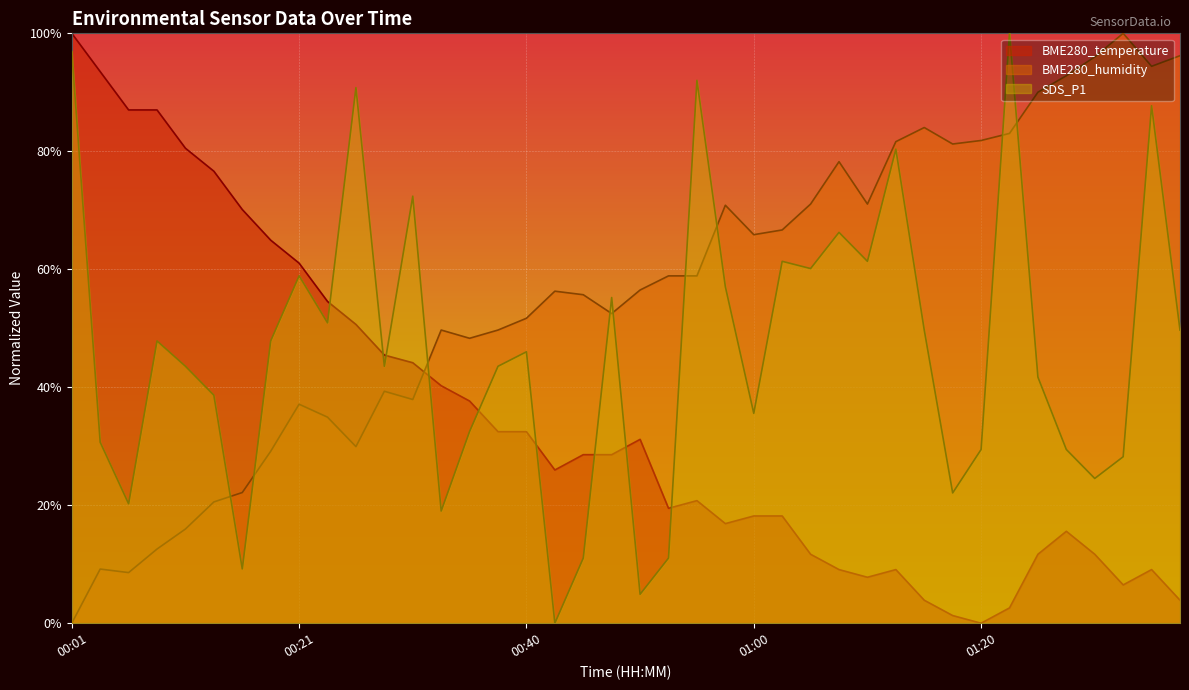

Between which two adjacent categories do BME280_temperature and SDS_P1 first intersect?

00:23 and 00:26